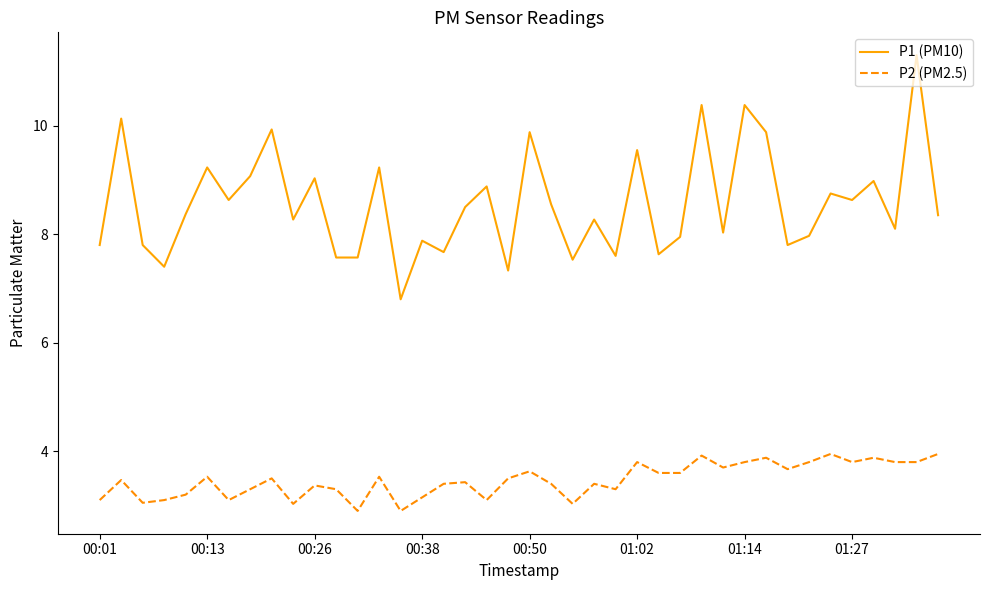

True or false: P1 (PM10) has more than 1 interior local peaks.

True